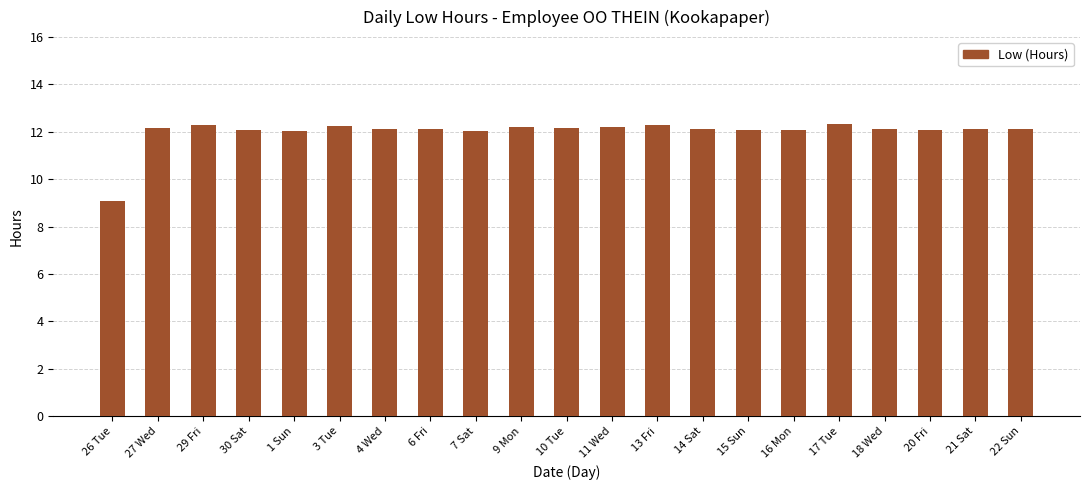

How many bars are there in total?

21